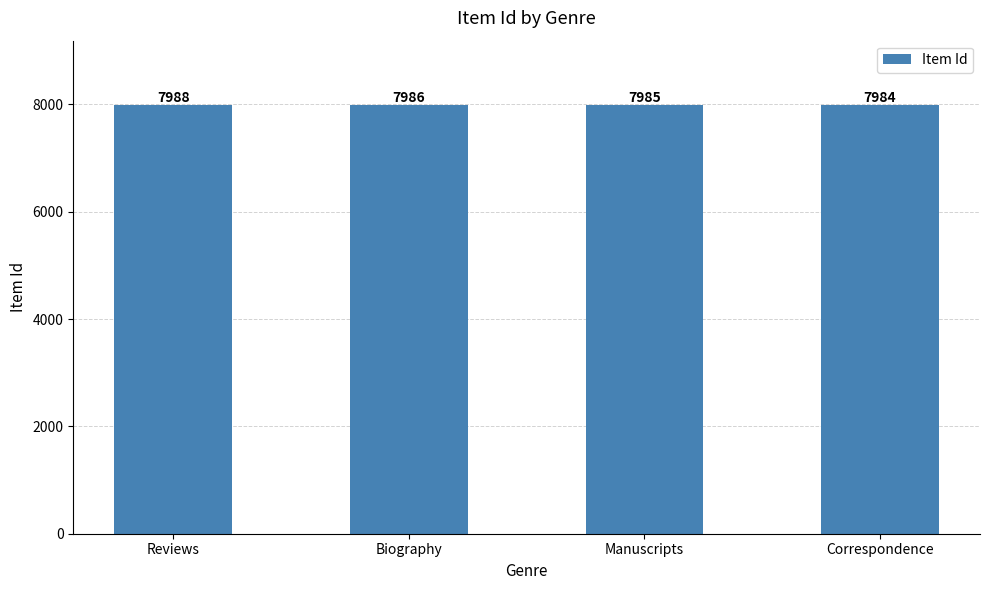

How many bars are there in total?

4